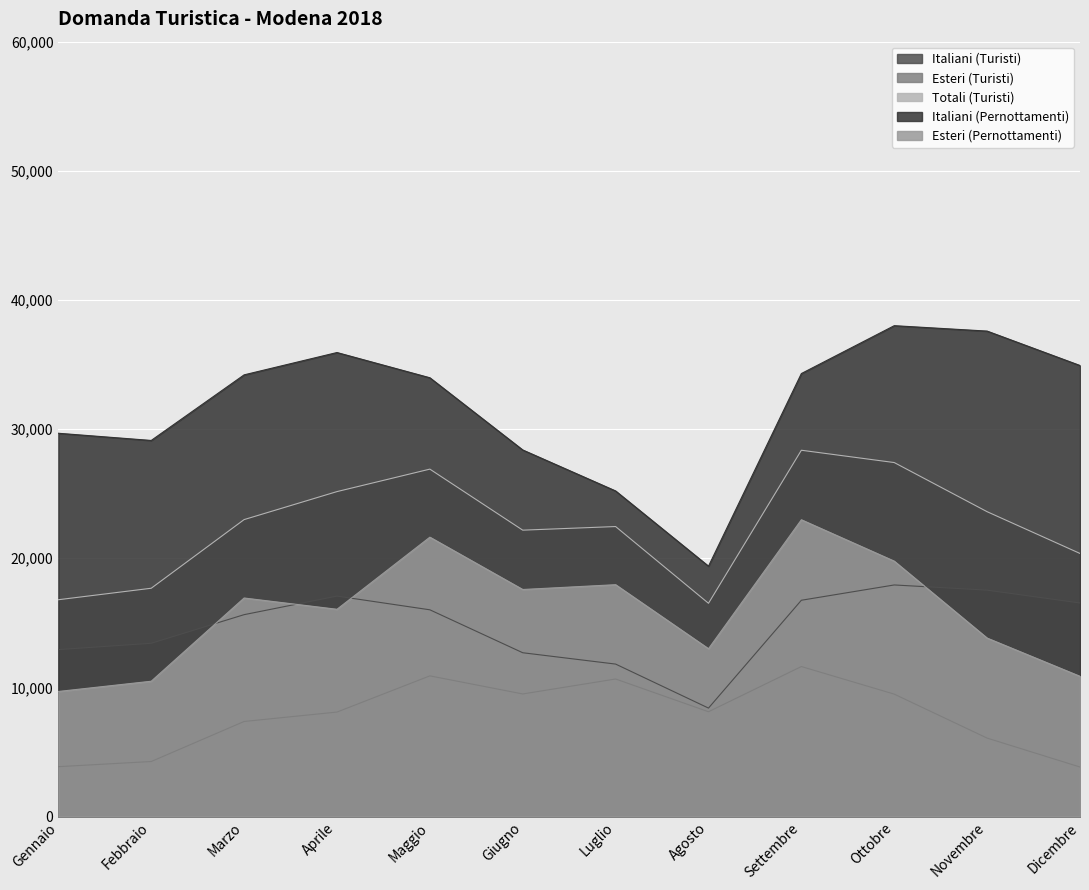

Where is Totali (Turisti) nearest to the value 22438?

Luglio